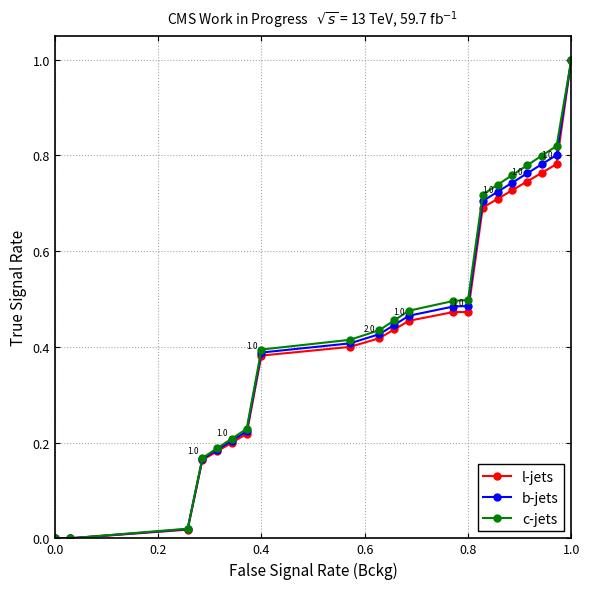

What is the greatest value displayed?

1.0